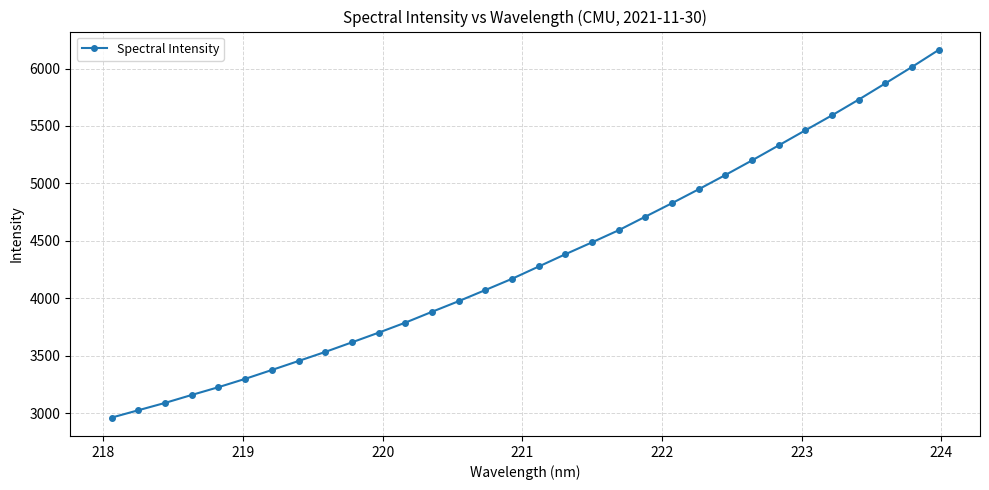

What is the value of the 13th point from the left?

3881.7